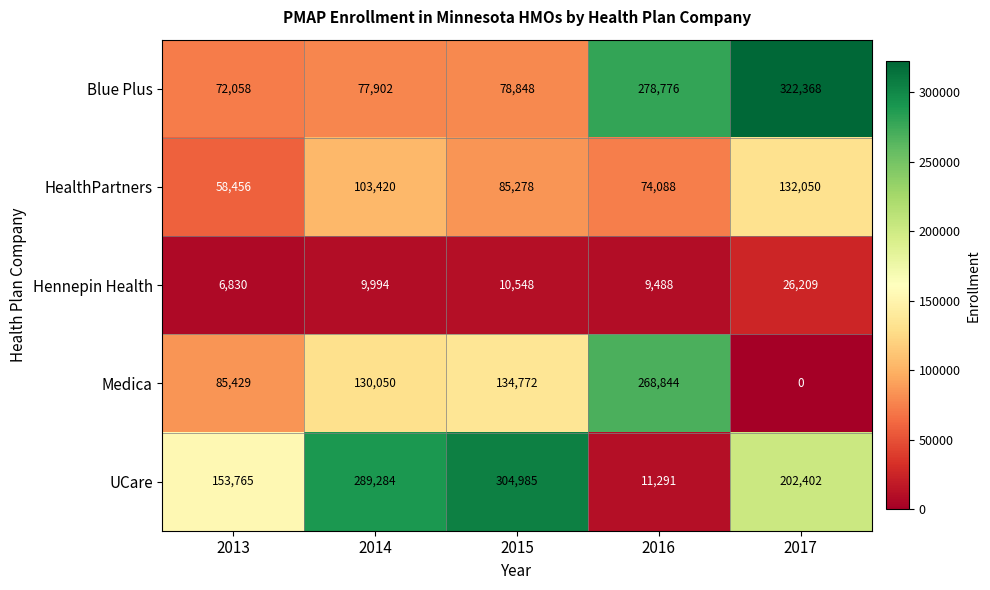

True or false: Blue Plus has a value of 455248 at 2016.

False